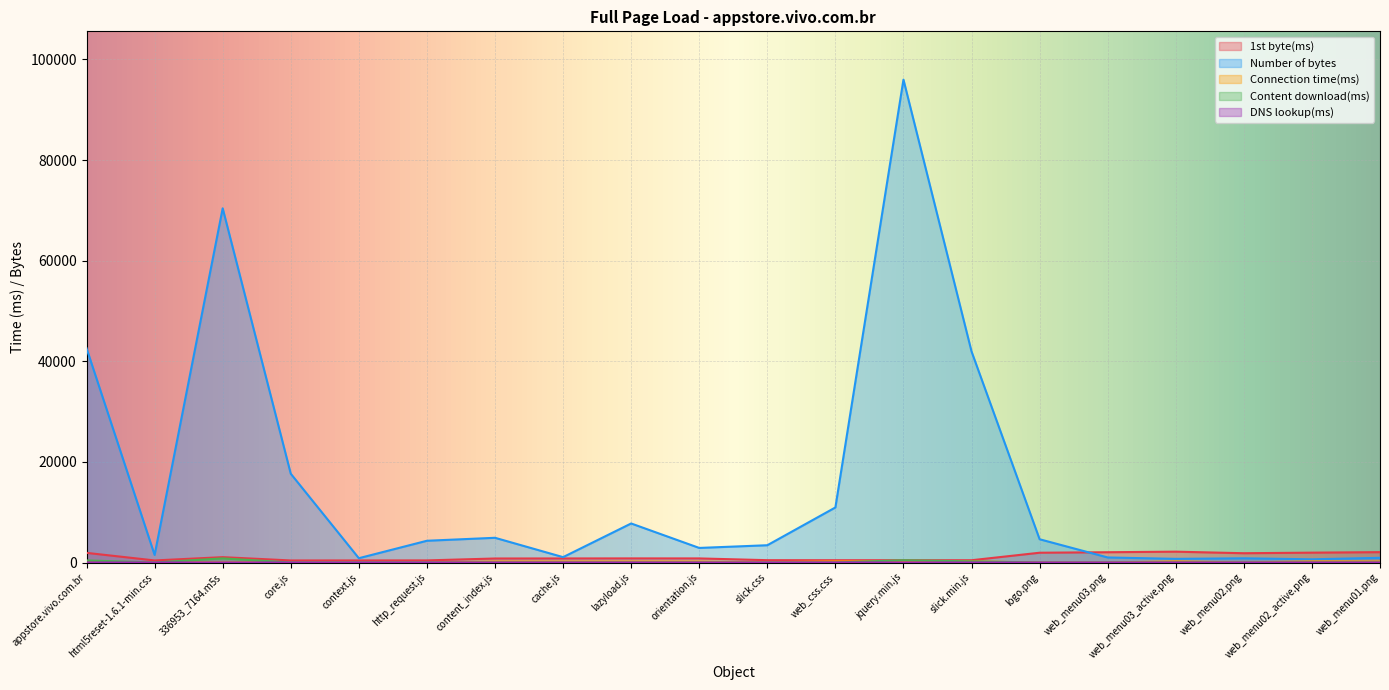

Which series changed the most between appstore.vivo.com.br and 336953_7164.m5s?

Number of bytes